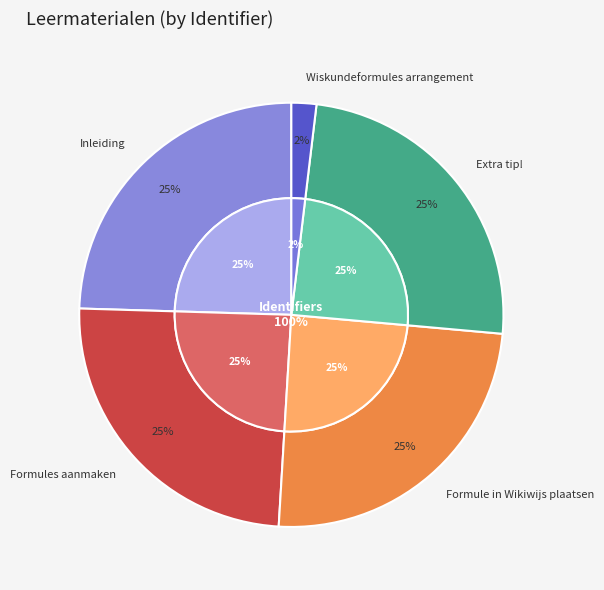

To the nearest percent, what portion does Formule in Wikiwijs plaatsen represent?

25%